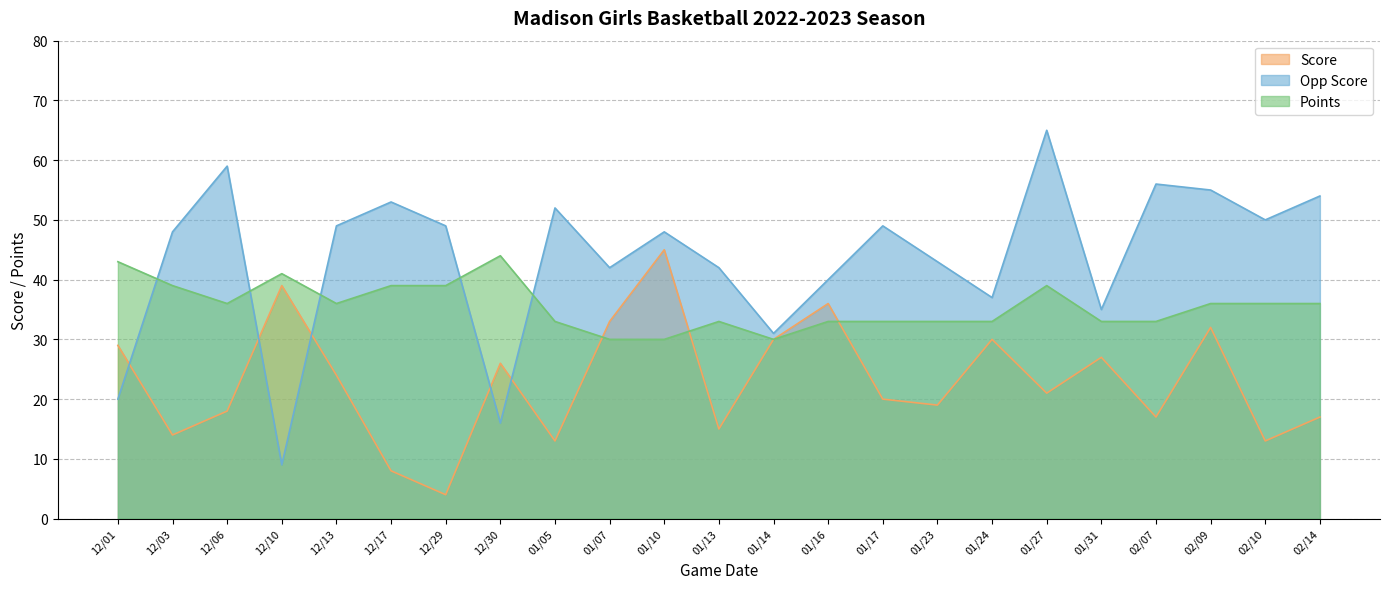

Does the chart have visible grid lines?

Yes